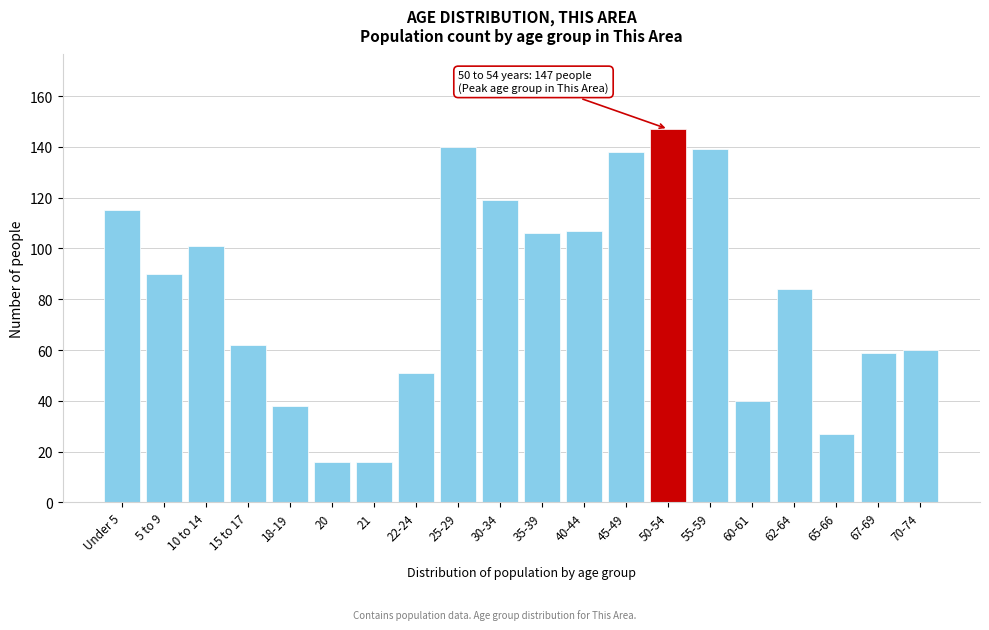

Reading left to right, extract all data points from this chart.

115	90	101	62	38	16	16	51	140	119	106	107	138	147	139	40	84	27	59	60